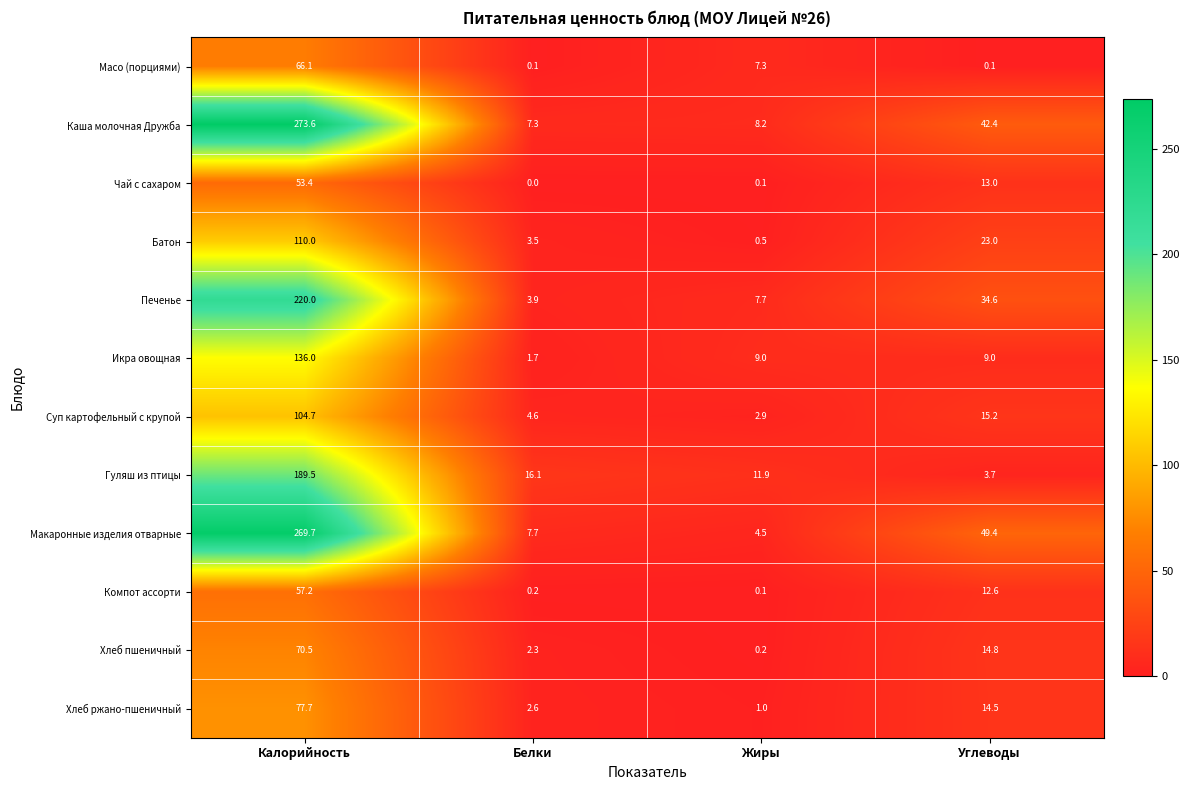

At which label is Суп картофельный с крупой closest to 53?

Углеводы